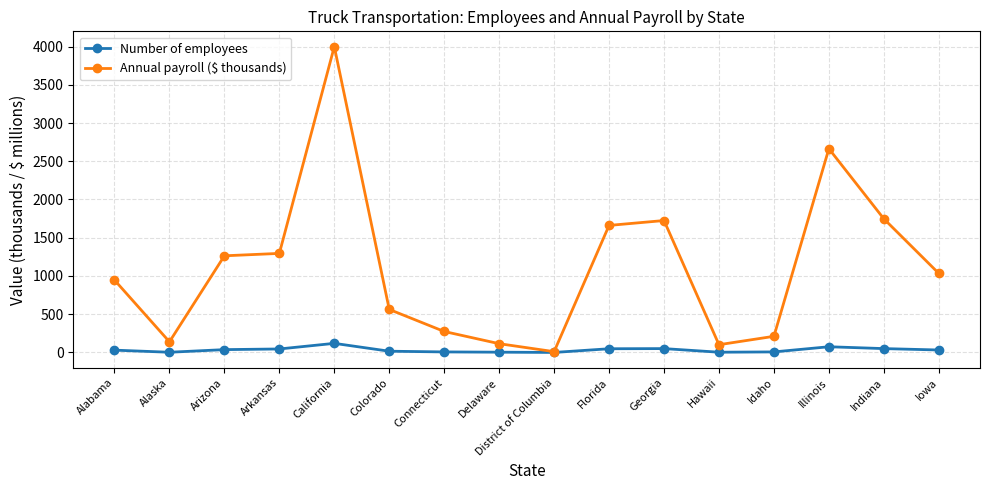

Rank the series by their average value, from lowest to highest.

Number of employees, Annual payroll ($ thousands)